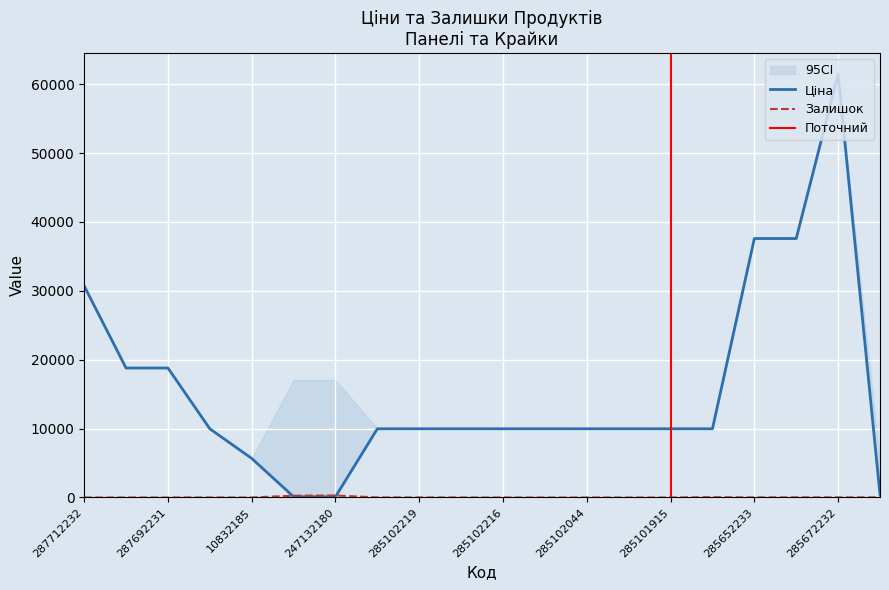

At which label does Залишок reach its peak?

247132180